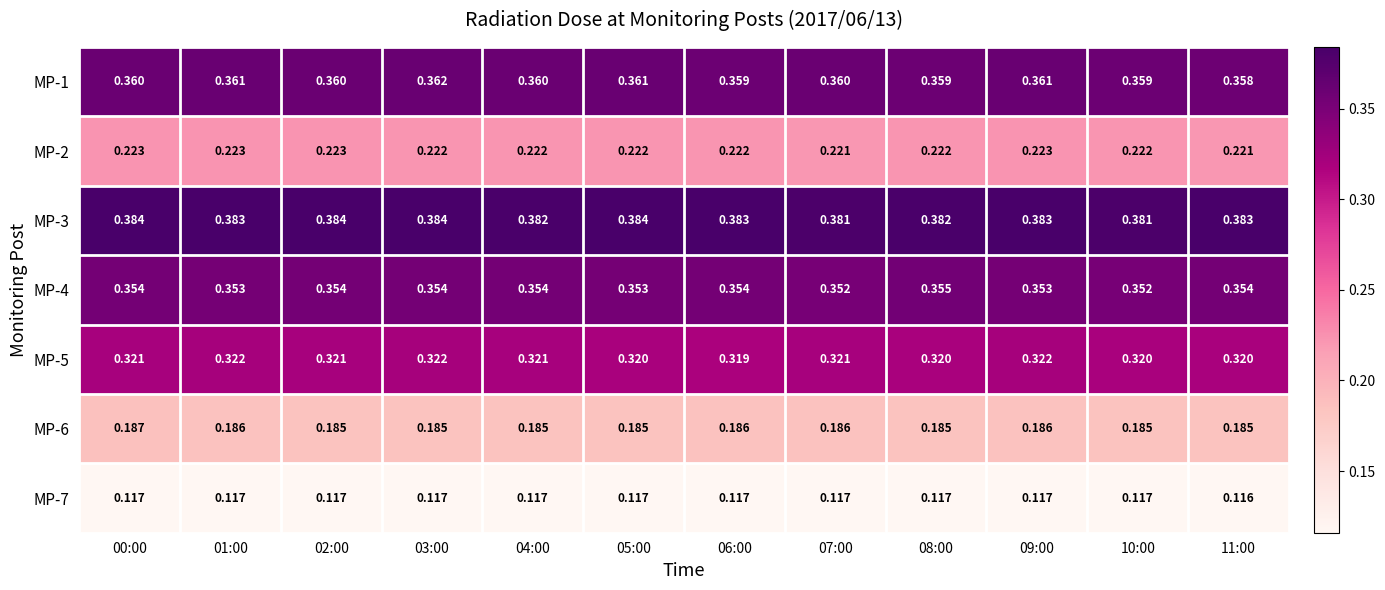

Is the value of MP-7 at 05:00 greater than the value of MP-4 at 07:00?

No